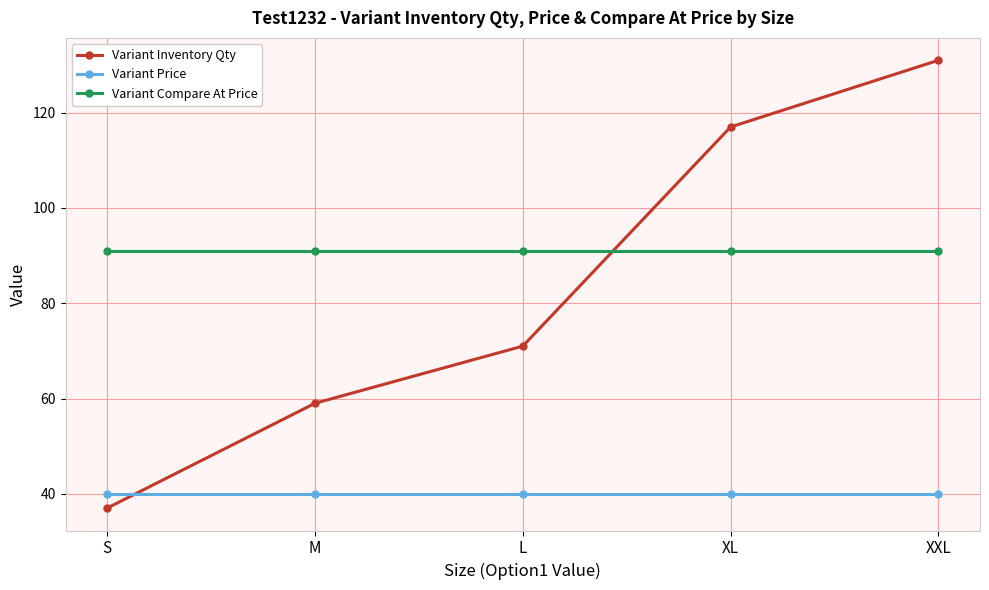

What is the total value across all series at L?

202